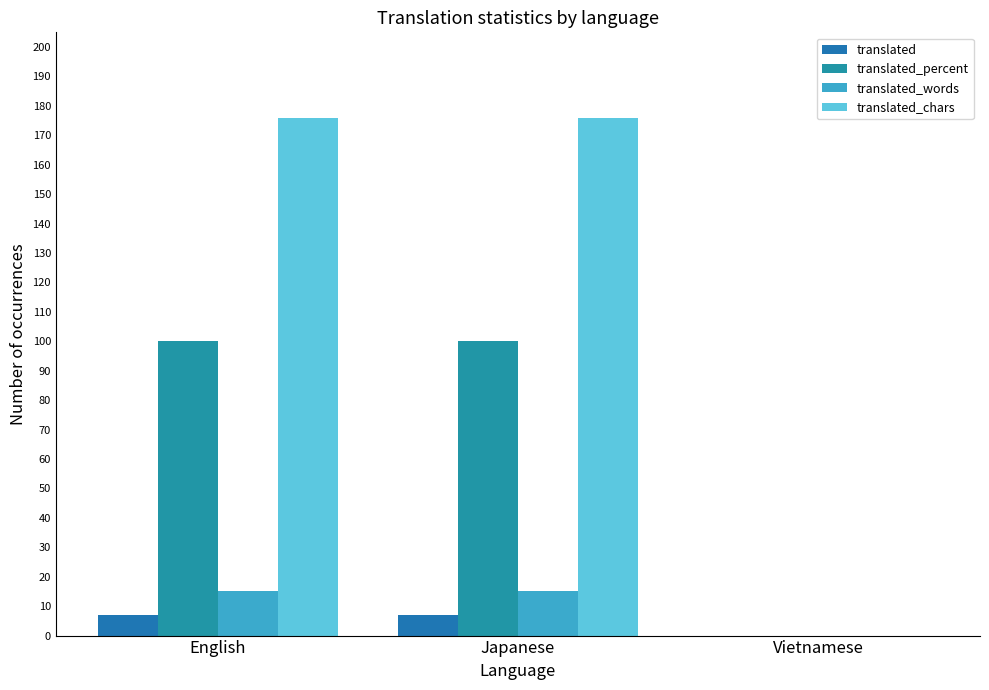

Reading right to left, list all the values displayed in this chart.

translated: 0	7	7
translated_percent: 0	100	100
translated_words: 0	15	15
translated_chars: 0	176	176